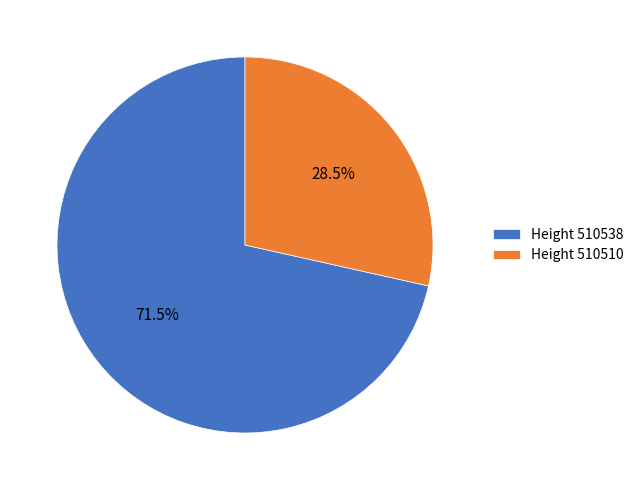

Does Height 510538 account for over 50% of the chart?

Yes